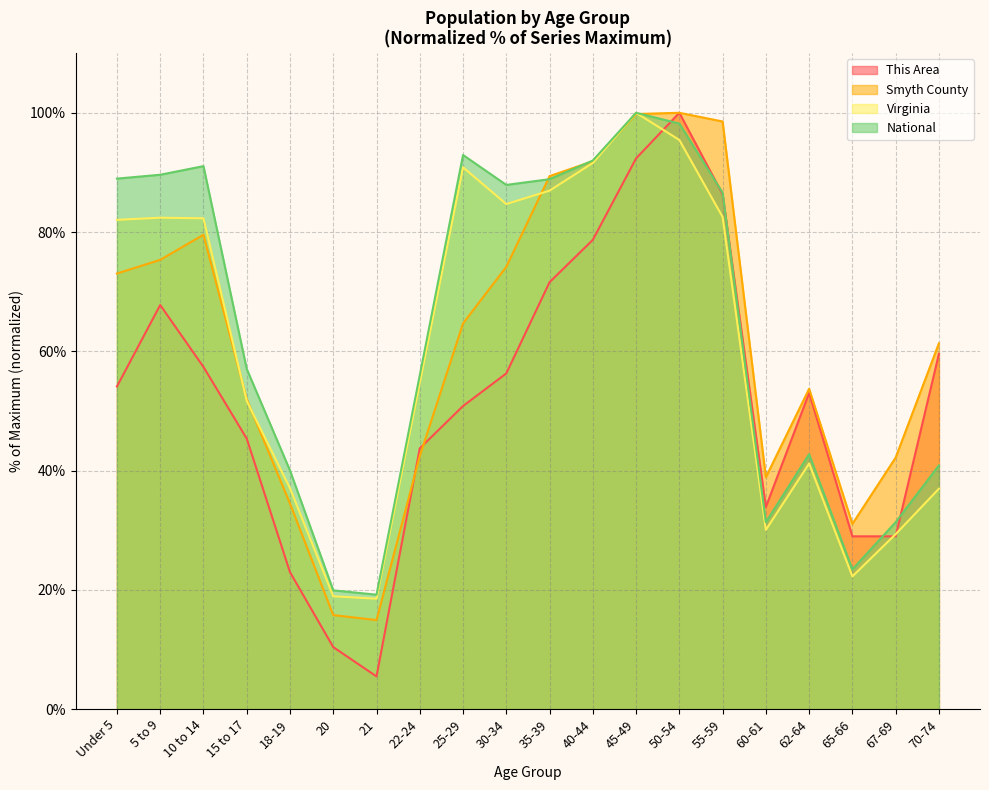

True or false: This Area has a value of 56.3 at 30-34.

True